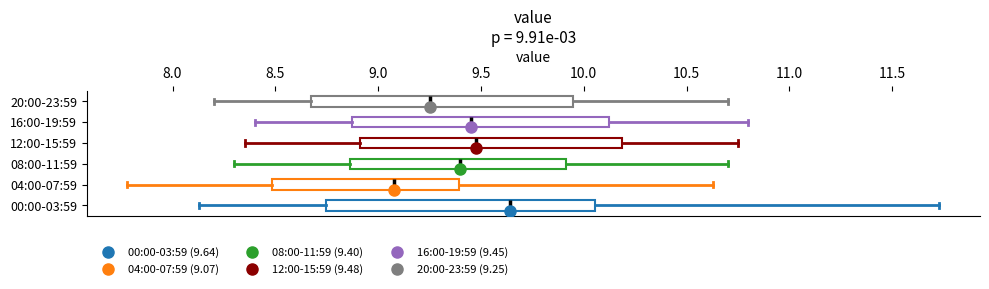

Which box has the furthest to the left median line?

04:00-07:59